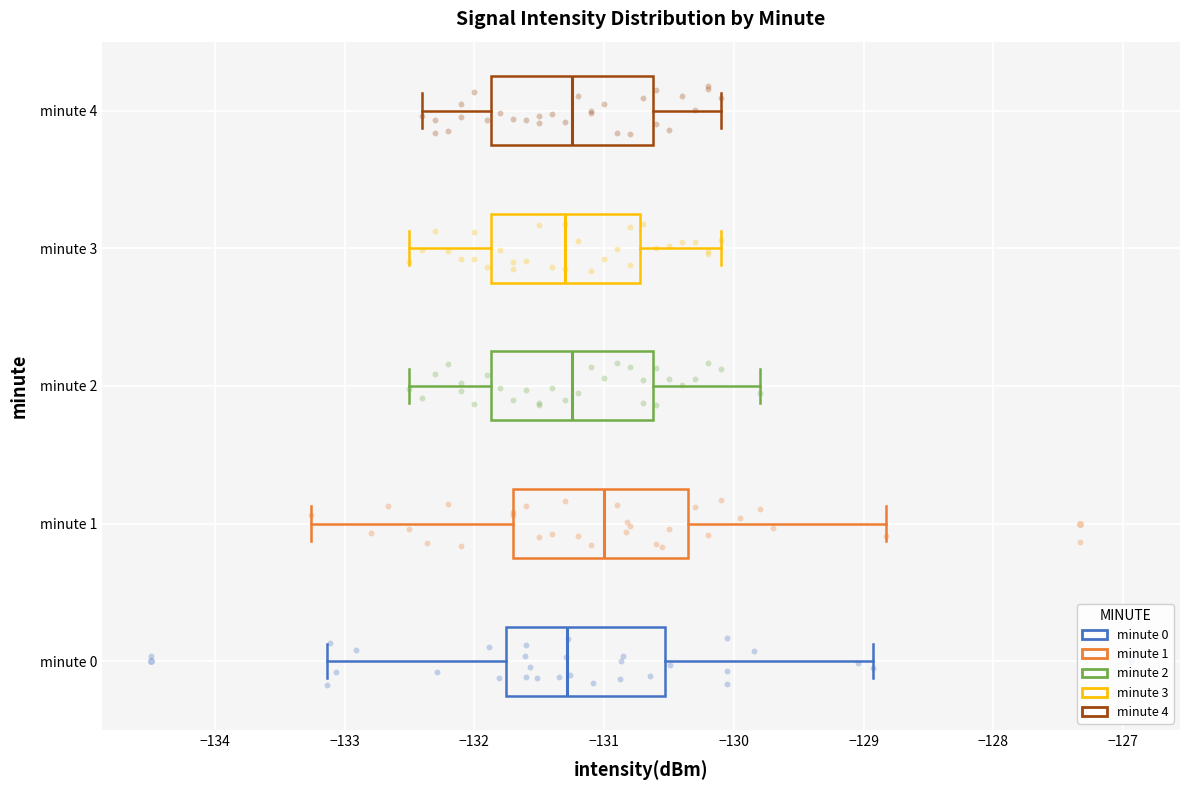

Reading bottom to top, read every box against the x-axis: the position of its median line, the range the box covers, and the ends of its whiskers. The values are not printed on the chart, so give them approximately, as read against the axis.

minute 0: median -131.3, box -131.8 to -130.5, whiskers -133.1 to -128.9
minute 1: median -131.0, box -131.7 to -130.3, whiskers -133.3 to -128.8
minute 2: median -131.2, box -131.9 to -130.6, whiskers -132.5 to -129.8
minute 3: median -131.3, box -131.9 to -130.7, whiskers -132.5 to -130.1
minute 4: median -131.2, box -131.9 to -130.6, whiskers -132.4 to -130.1